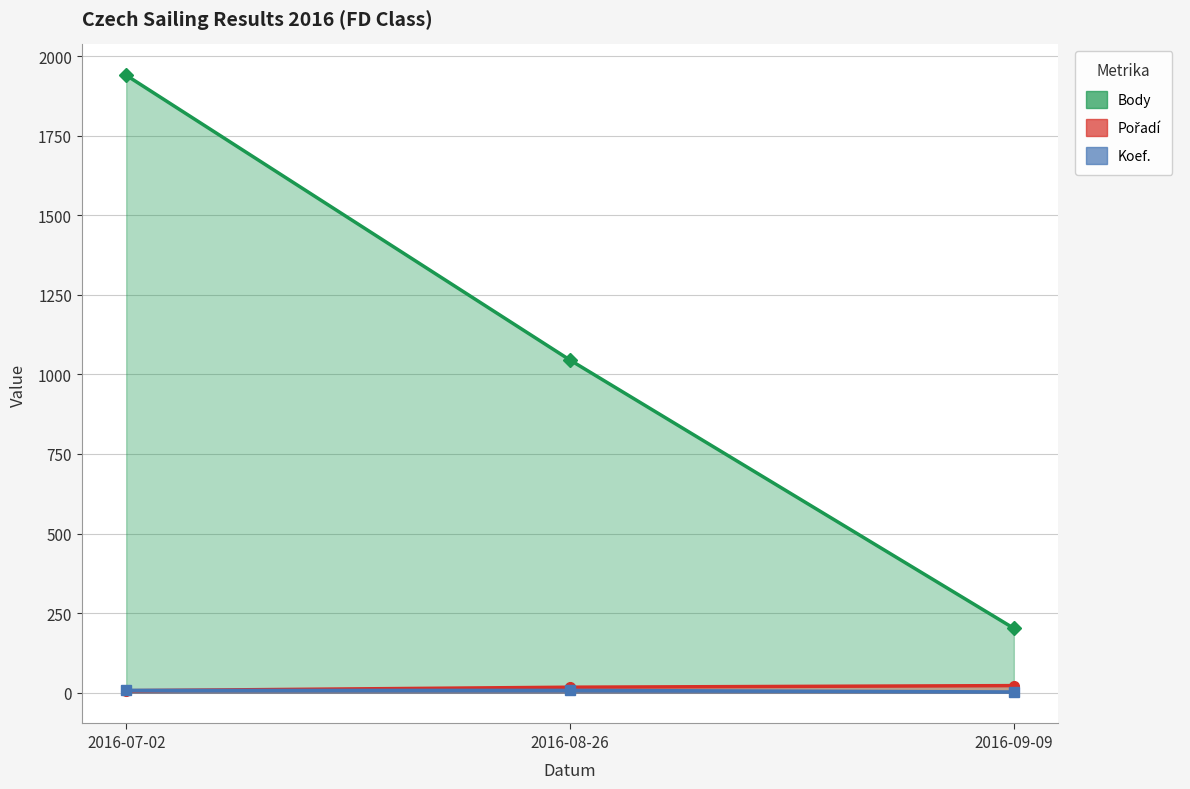

What is the sum of all Body values?

3187